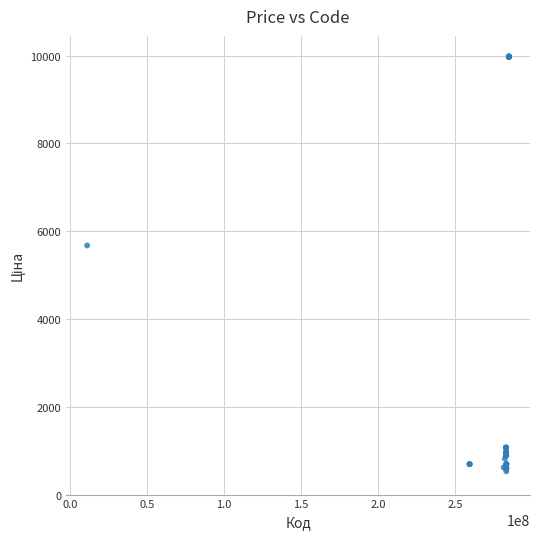

What Y value in the scatter plot is closest to 5253?

5673.8